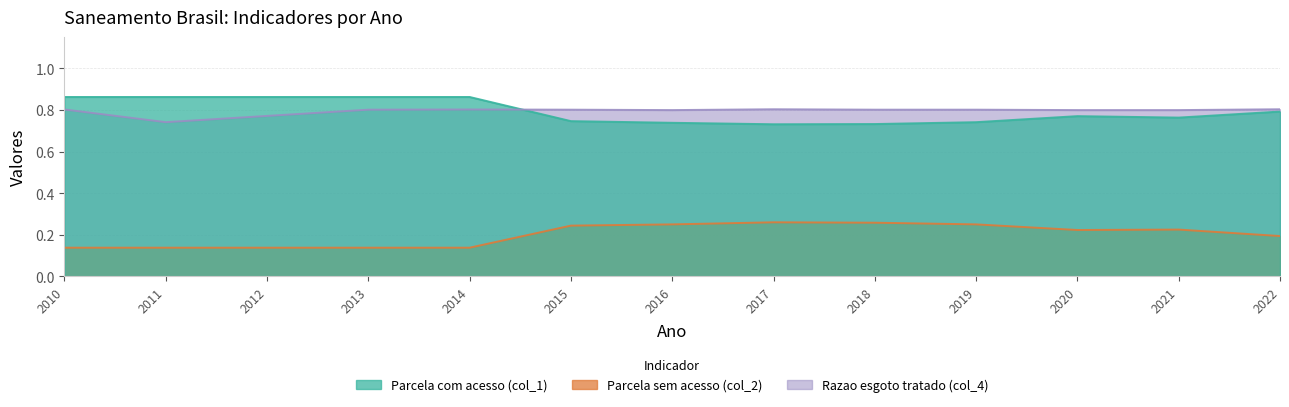

At 2010, list the series in order from smallest to largest.

Parcela sem acesso (col_2), Razao esgoto tratado (col_4), Parcela com acesso (col_1)